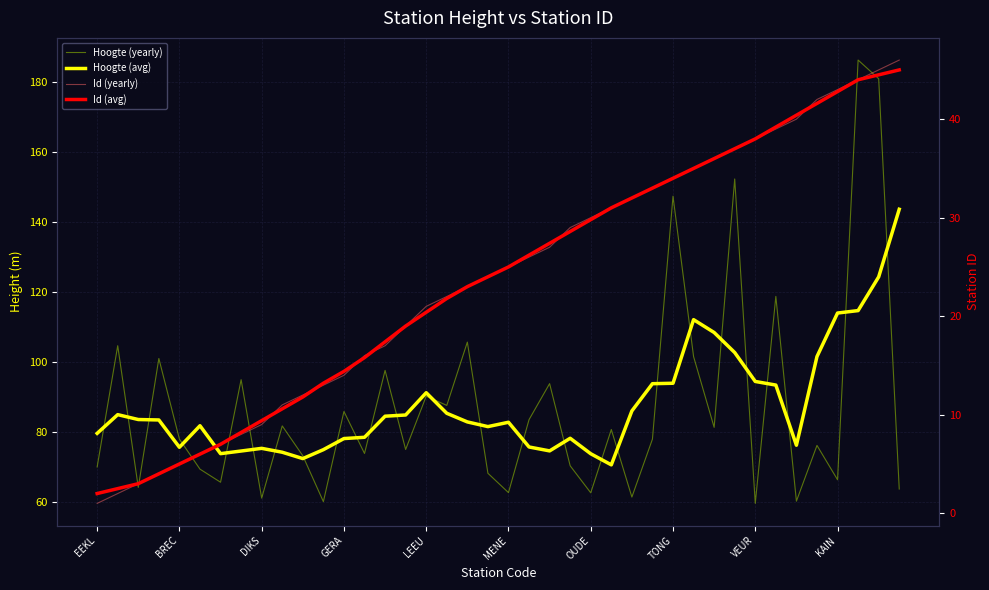

At which category is the sum across all series the highest?

38